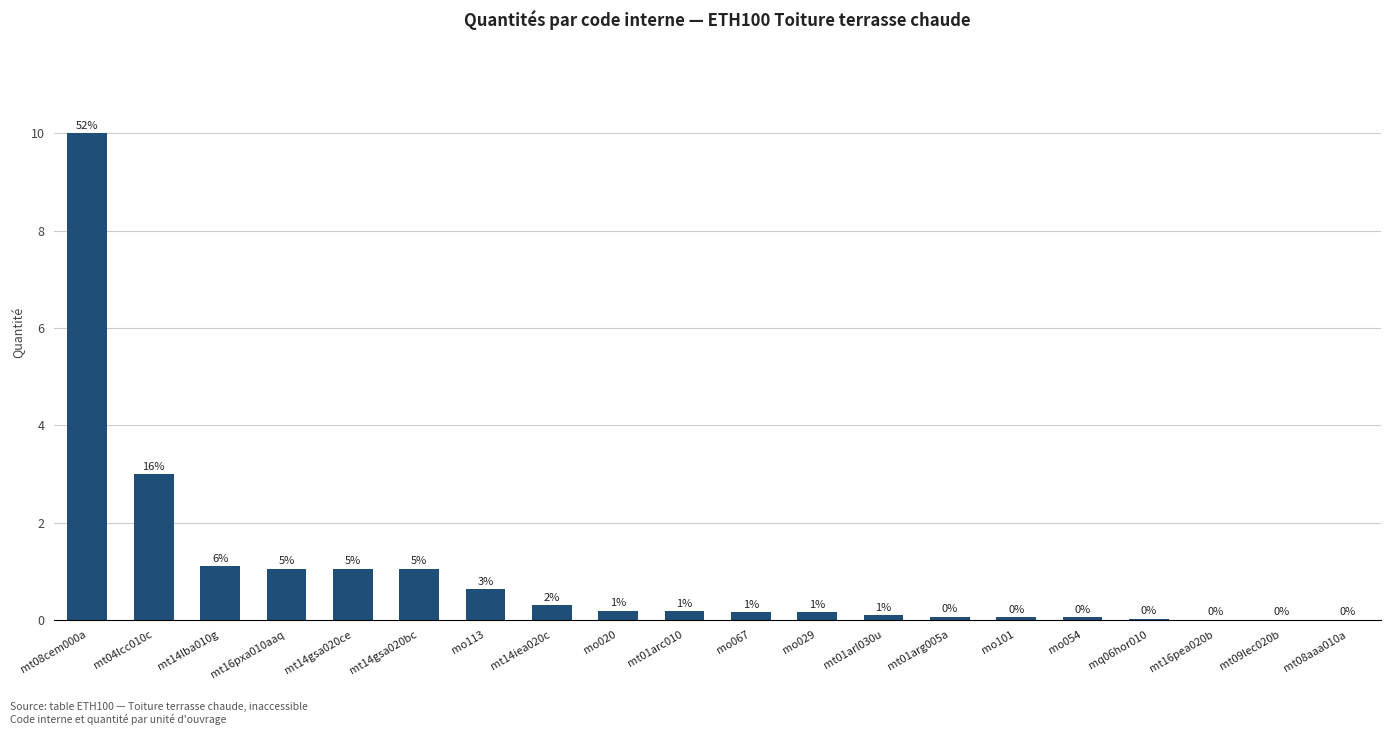

How many categories are shown in the chart?

20